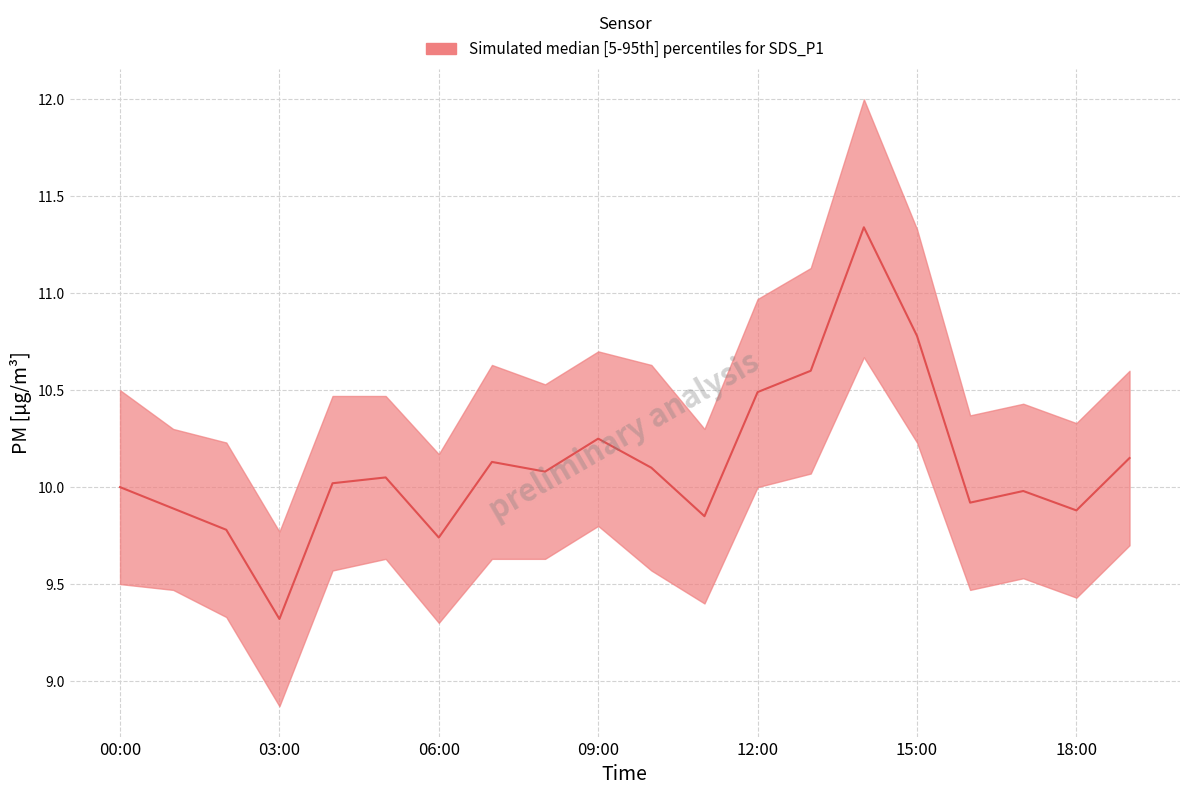

Rank the series by their average value, from lowest to highest.

SDS_P1_lower, SDS_P1_mid, SDS_P1_upper